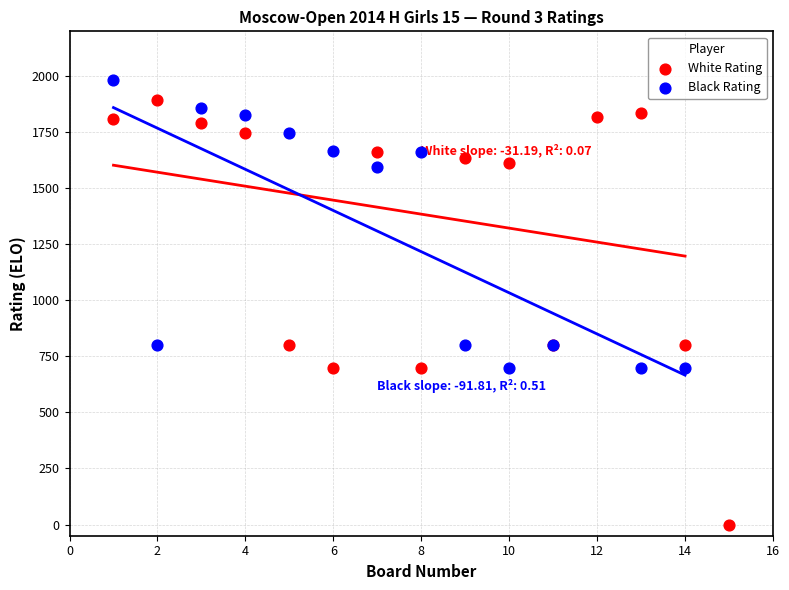

Which series reaches the minimum Y coordinate?

White Rating